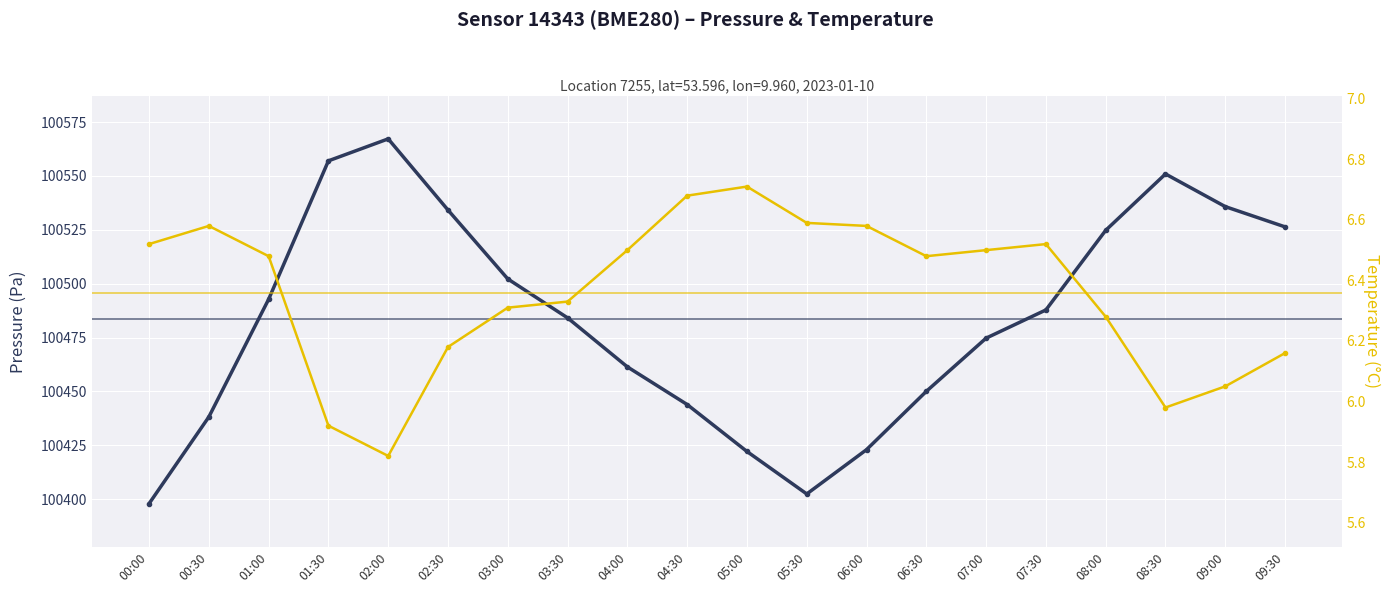

How many data points in pressure are less than 100487?

10